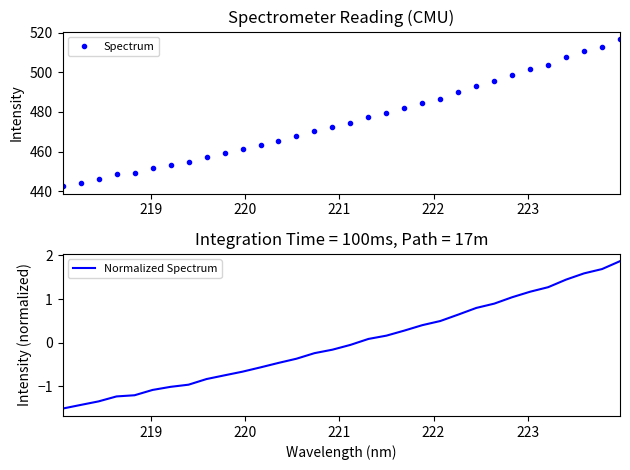

True or false: Spectrum and Normalized Spectrum cross at least once.

False